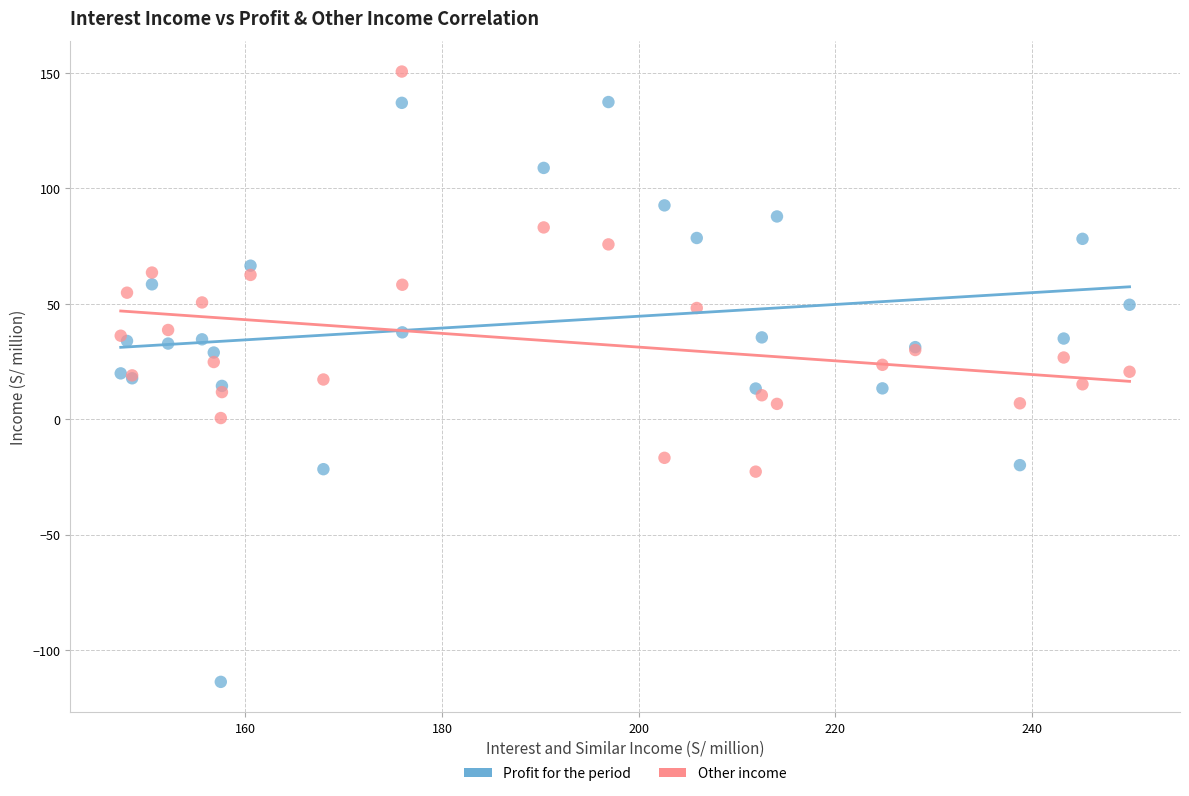

Which series has the largest Y range (max minus min)?

Profit for the period